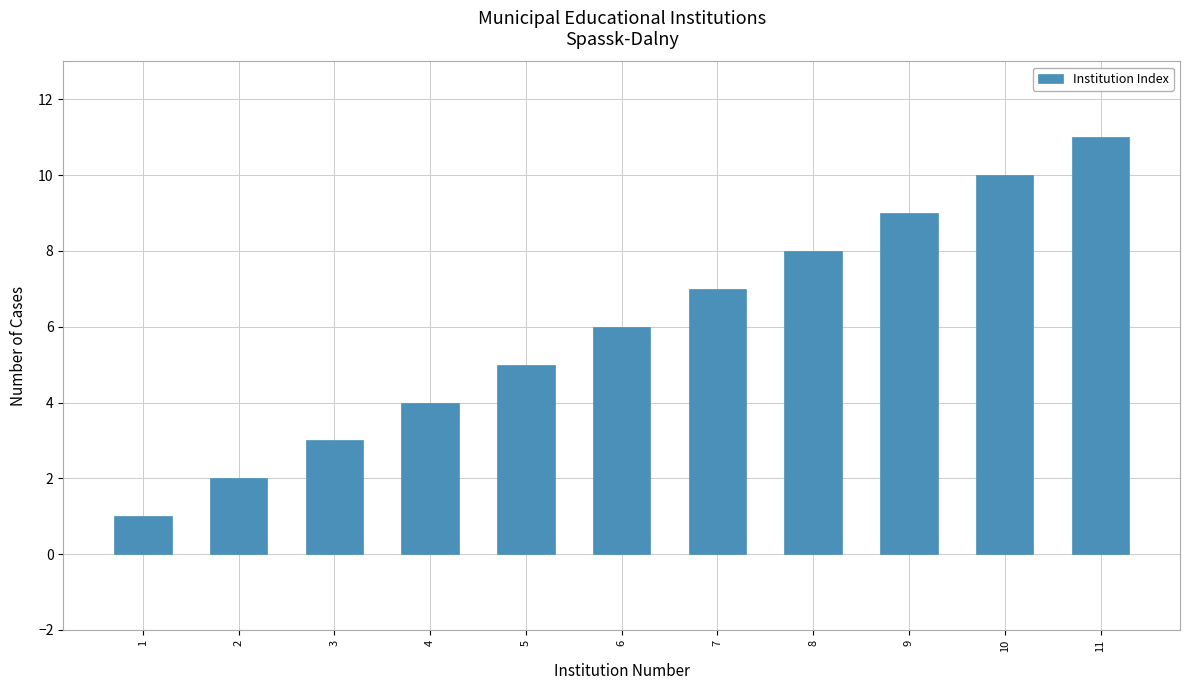

Between 6 and 1, which is larger?

6